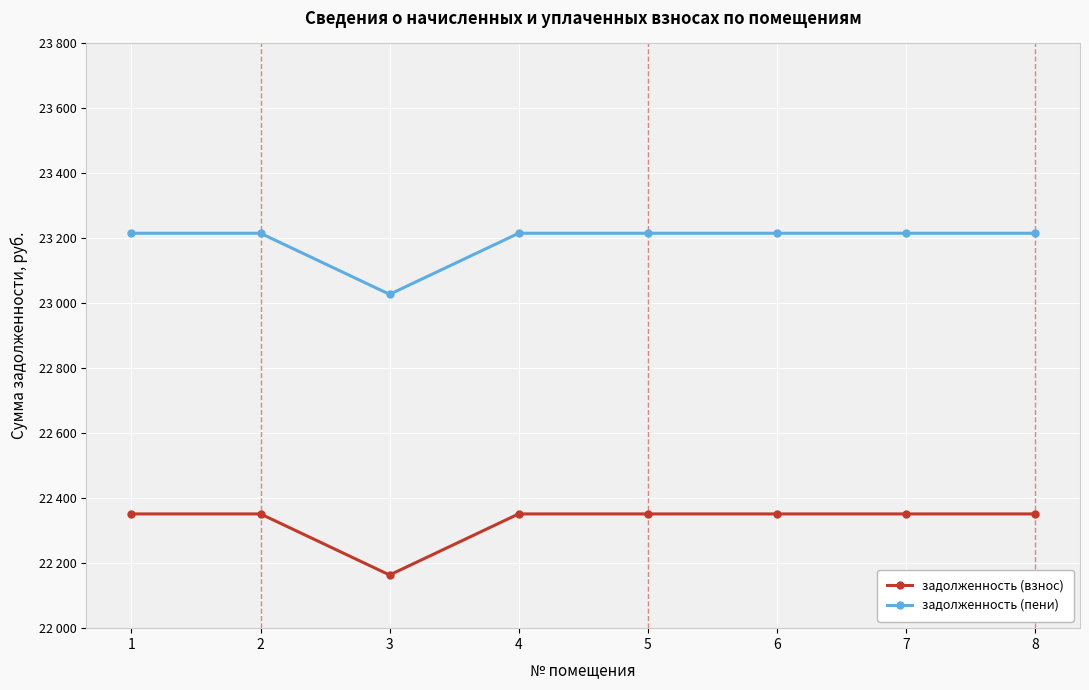

What is the value of the задолженность (пени) point at the 5th from the left?

23215.7